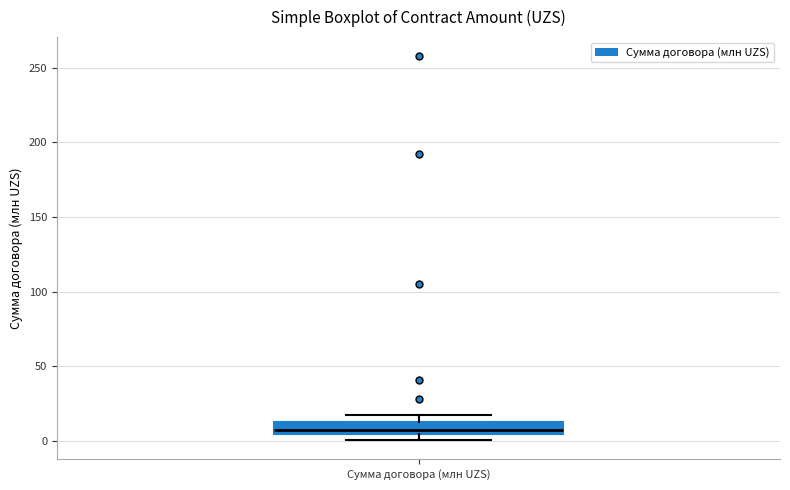

Transcribe this box plot: give where the median line is, the range the box spans, and where the two whiskers end, as read against the y-axis. The values are not printed on the chart, so give them approximately, as read against the axis.

median 5 (just above the box's lower edge), box 5 to 15, whiskers 0 to 15 (above the box's upper edge)